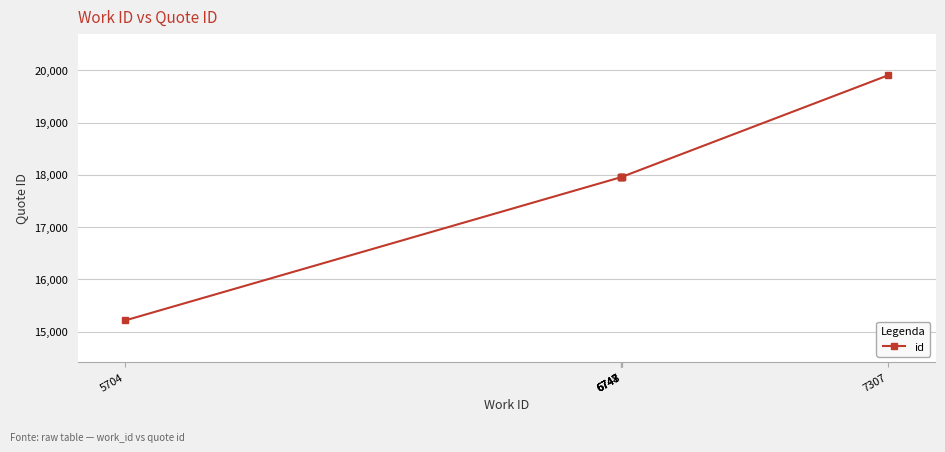

Rank the categories by value from lowest to highest.

5704, 6747, 6747, 6747, 6748, 6748, 7307